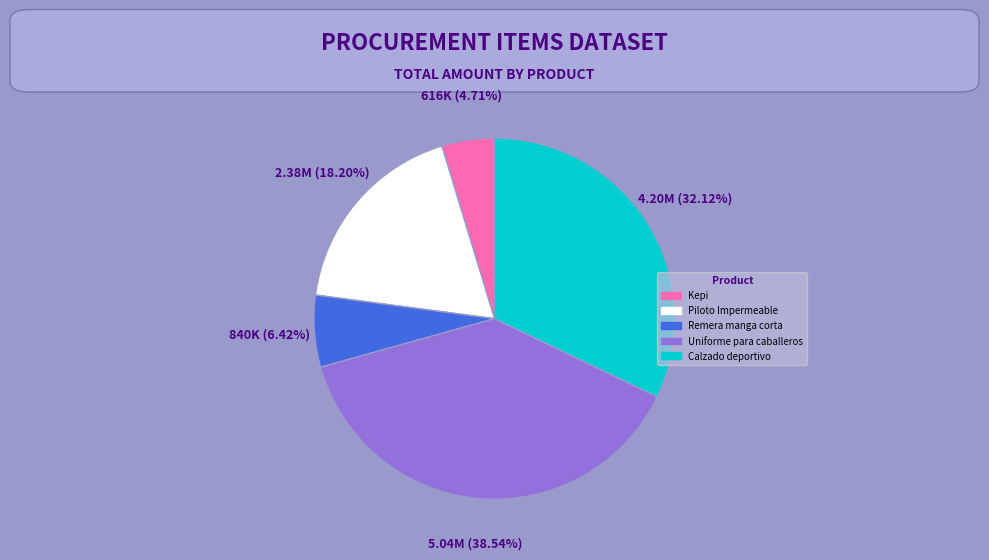

Does any single category account for the majority?

No